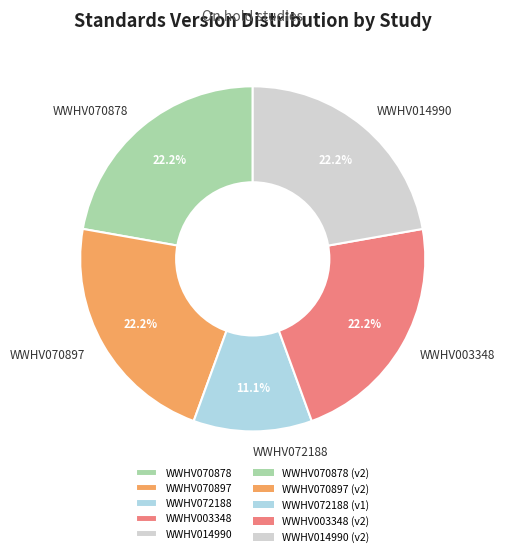

To the nearest percent, what percentage of the pie is WWHV014990?

22%